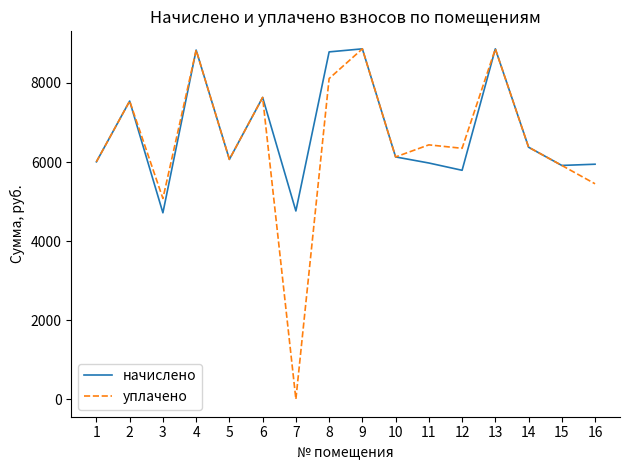

In уплачено, how many points are higher than both neighbors (excluding endpoints)?

6